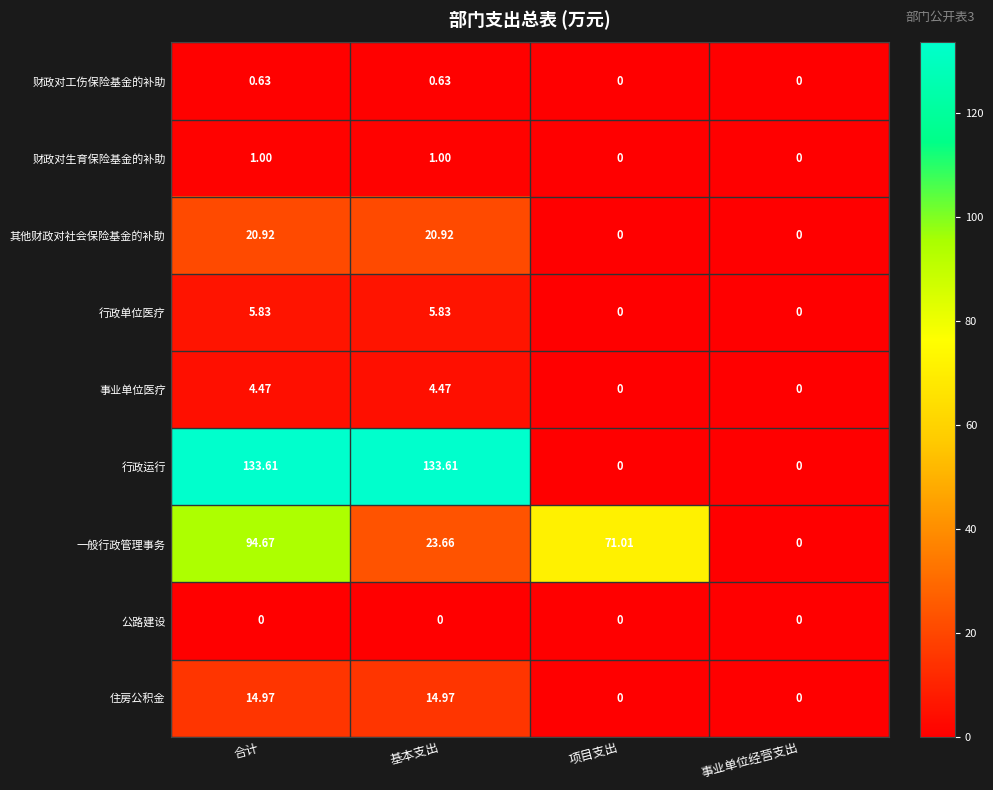

At which category is the sum across all series the highest?

合计